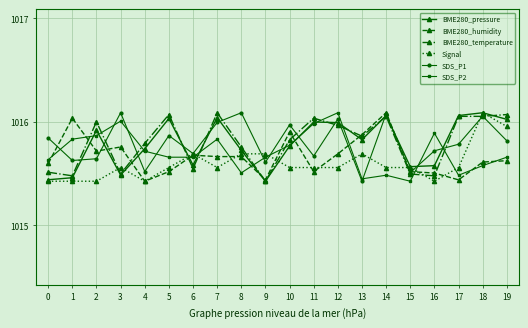

At which category is the sum across all series the highest?

18